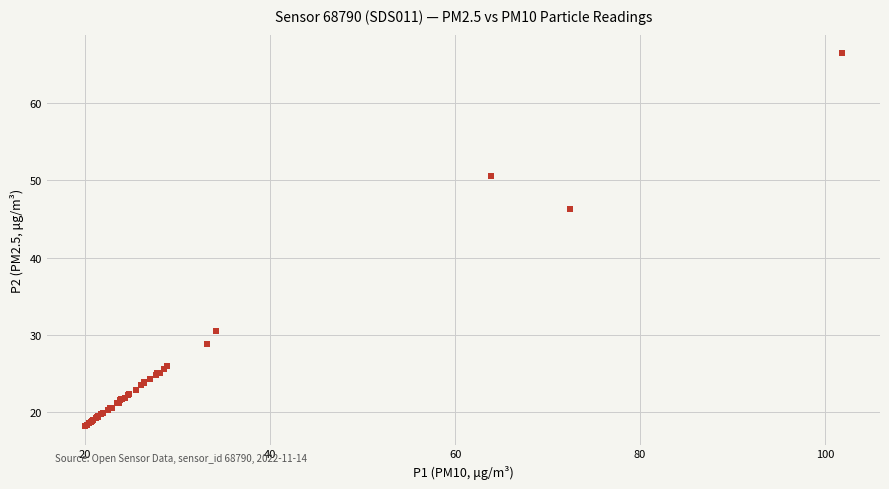

What Y value in the scatter plot is closest to 42?

46.3